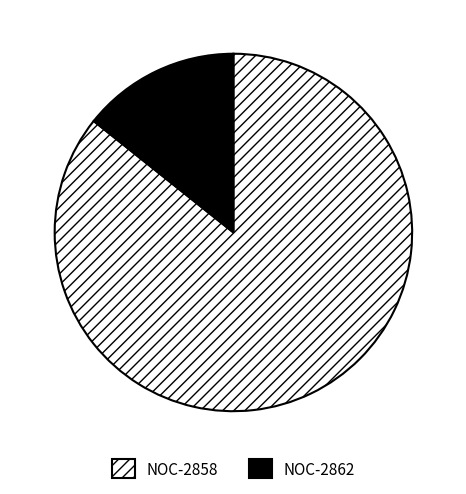

Between NOC-2862 and NOC-2858, which is larger?

NOC-2858